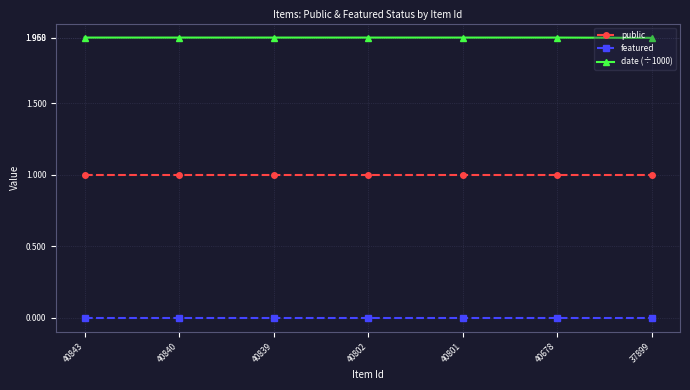

The value of public at 37899 is 1.0. True or false?

True